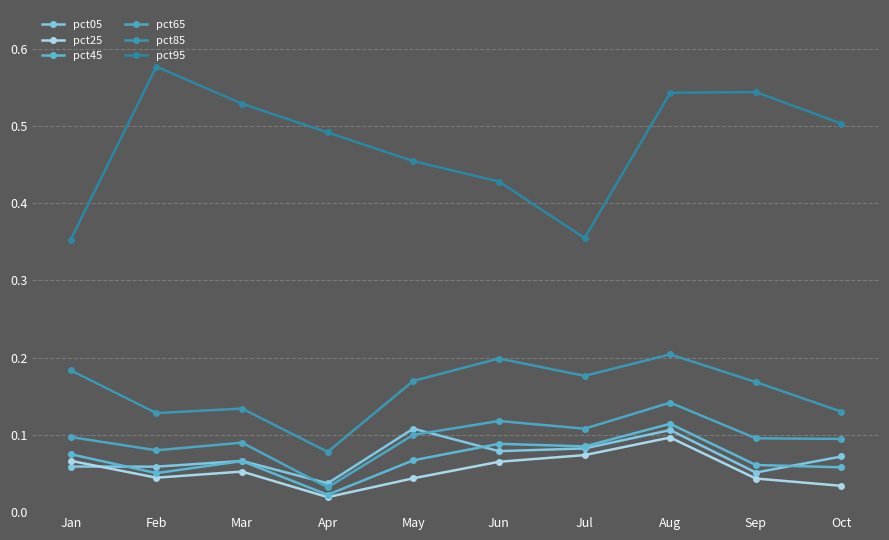

Which category has the lowest value across all series?

Apr